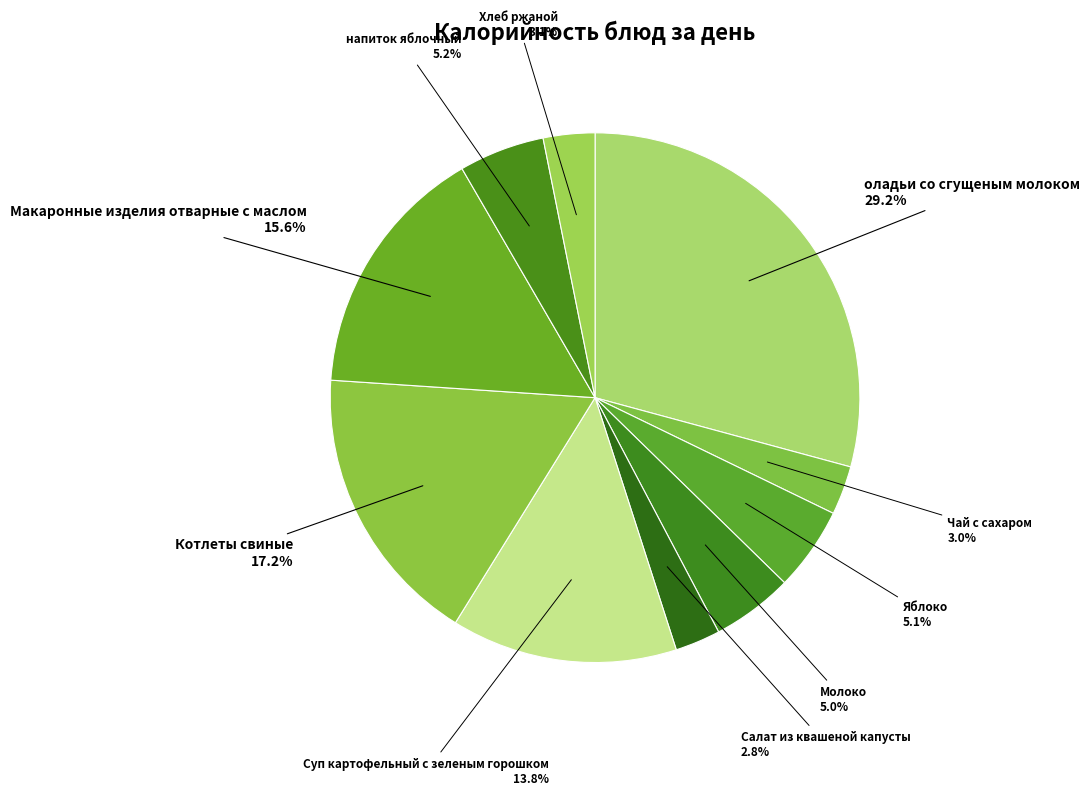

How many segments does this pie chart have?

10